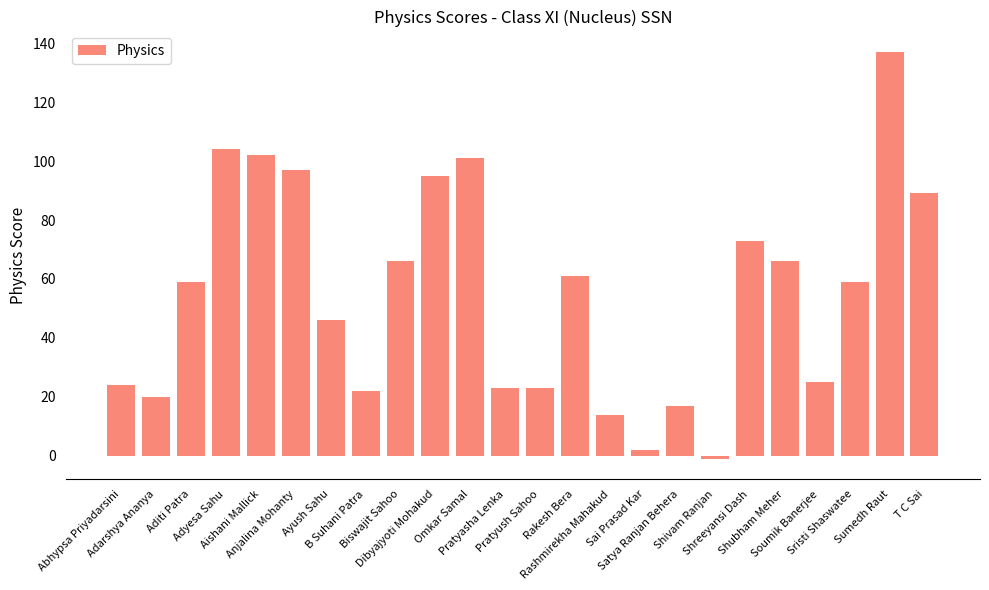

What is the change in value from Pratyush Sahoo to Shivam Ranjan?

-24